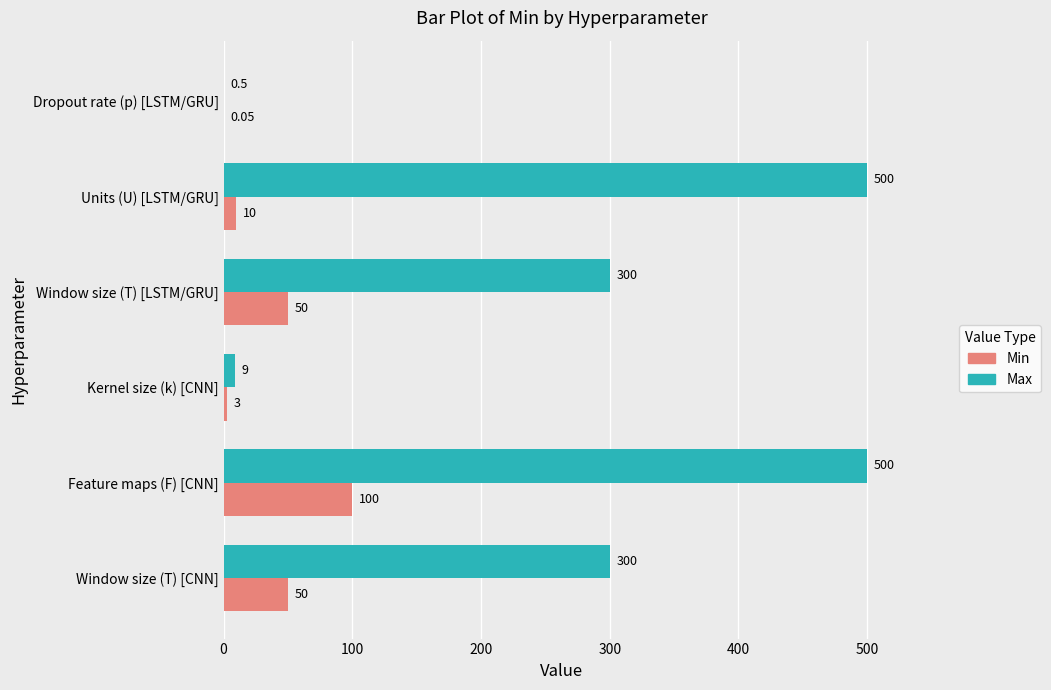

What are all the series names shown in the legend?

Min, Max